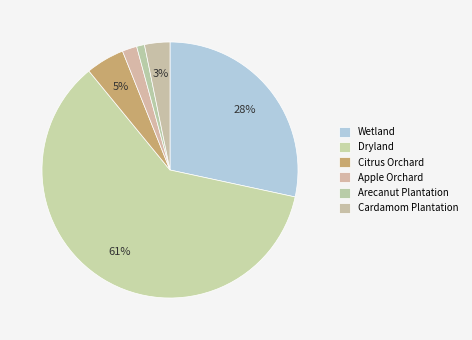

Count the number of slices in the pie.

6